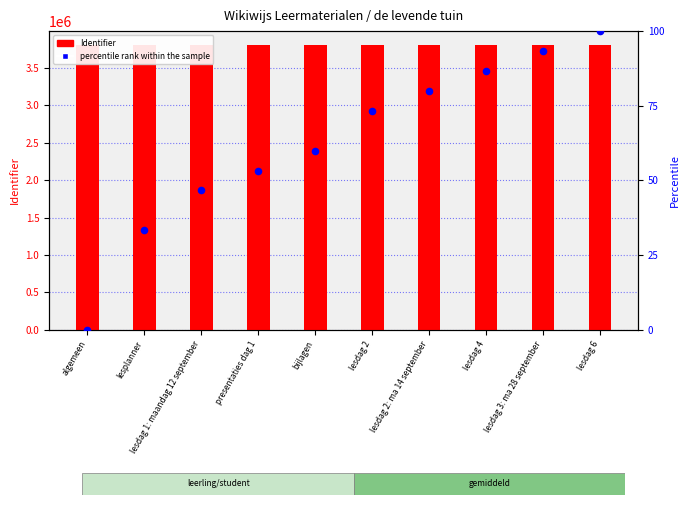

Which series contains the highest Y value?

Identifier